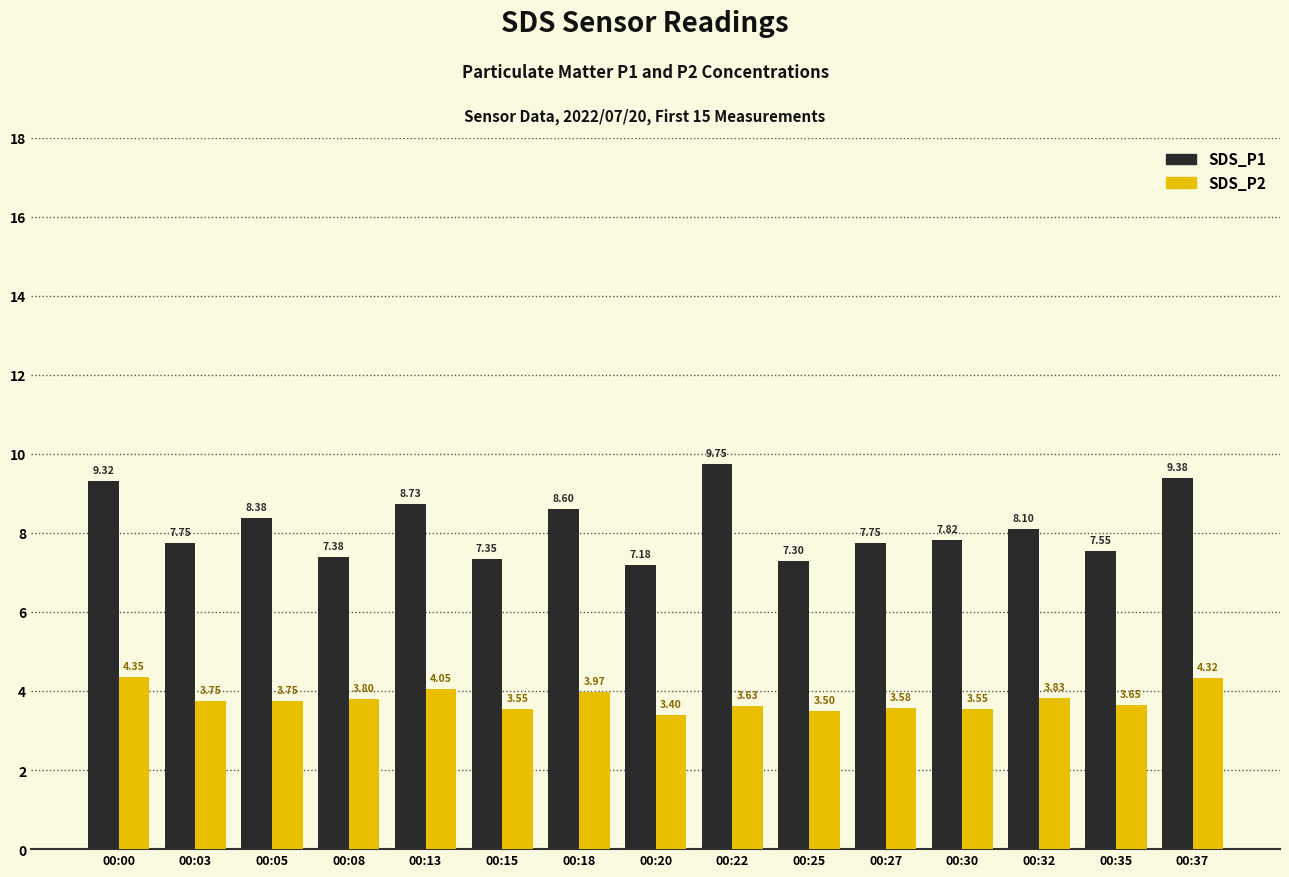

True or false: SDS_P1 has a value of 7.2 at 00:20.

True